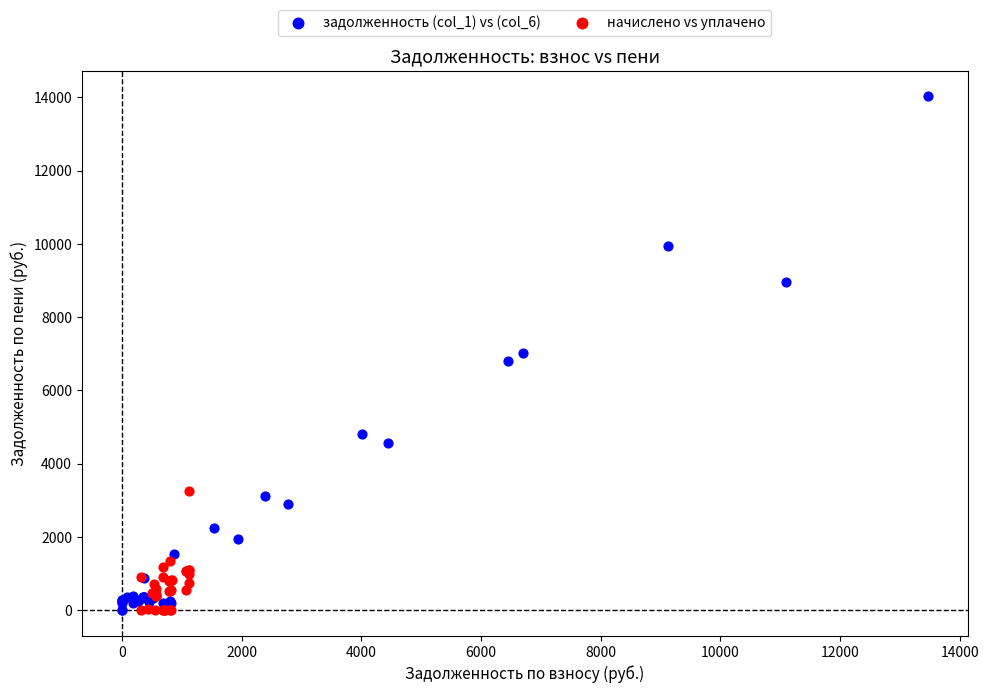

Which series reaches the maximum Y coordinate?

задолженность (col_1) vs (col_6)